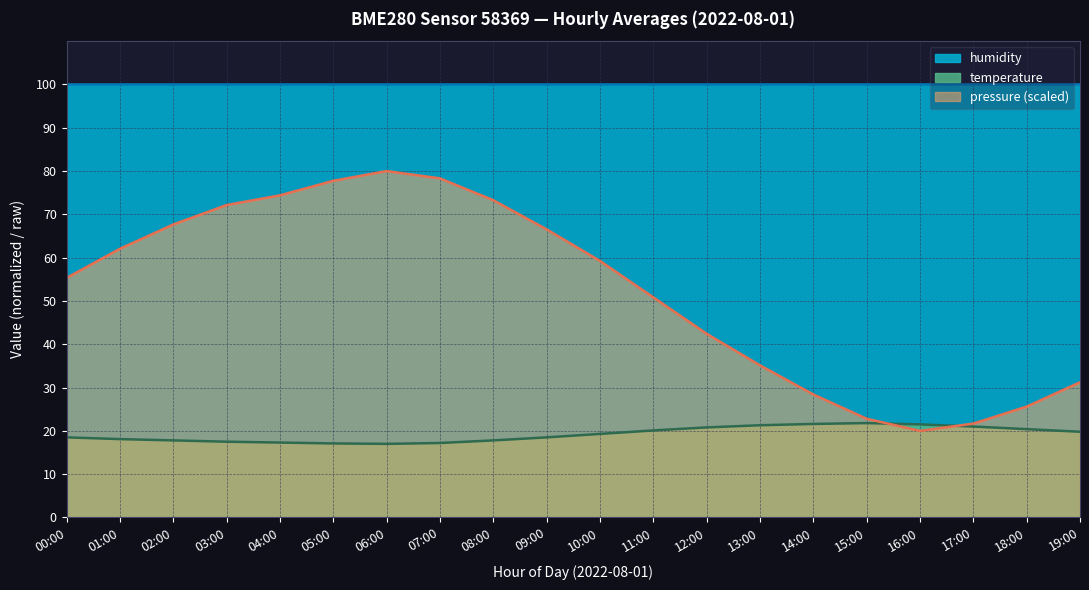

What are all the series names shown in the legend?

humidity, temperature, pressure (scaled)